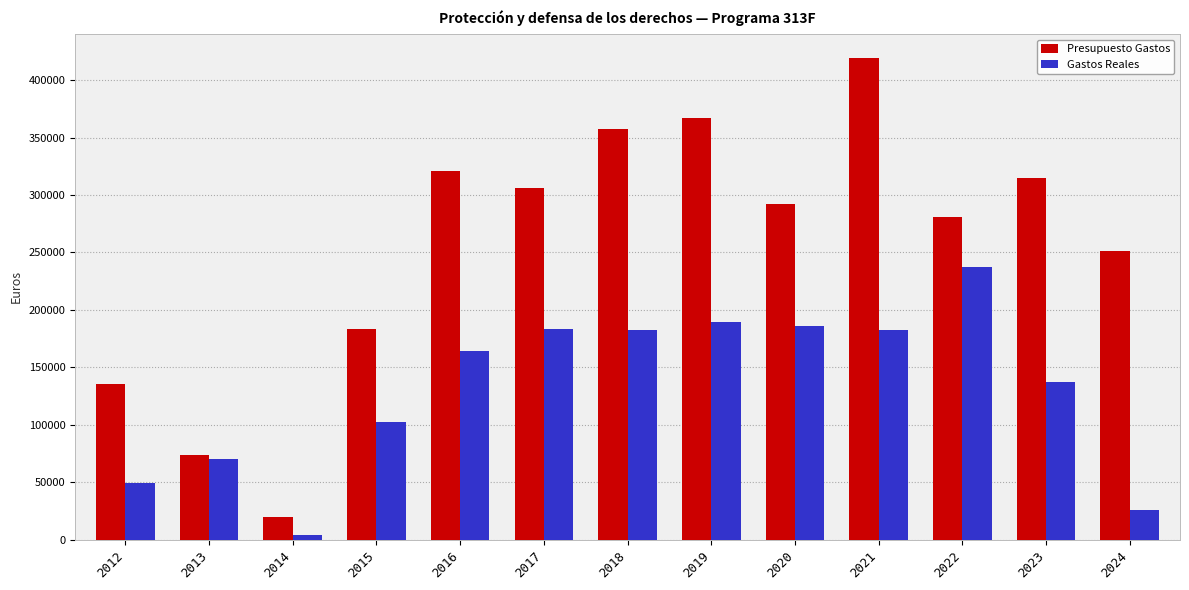

What is the total value across all series at 2017?

489623.1